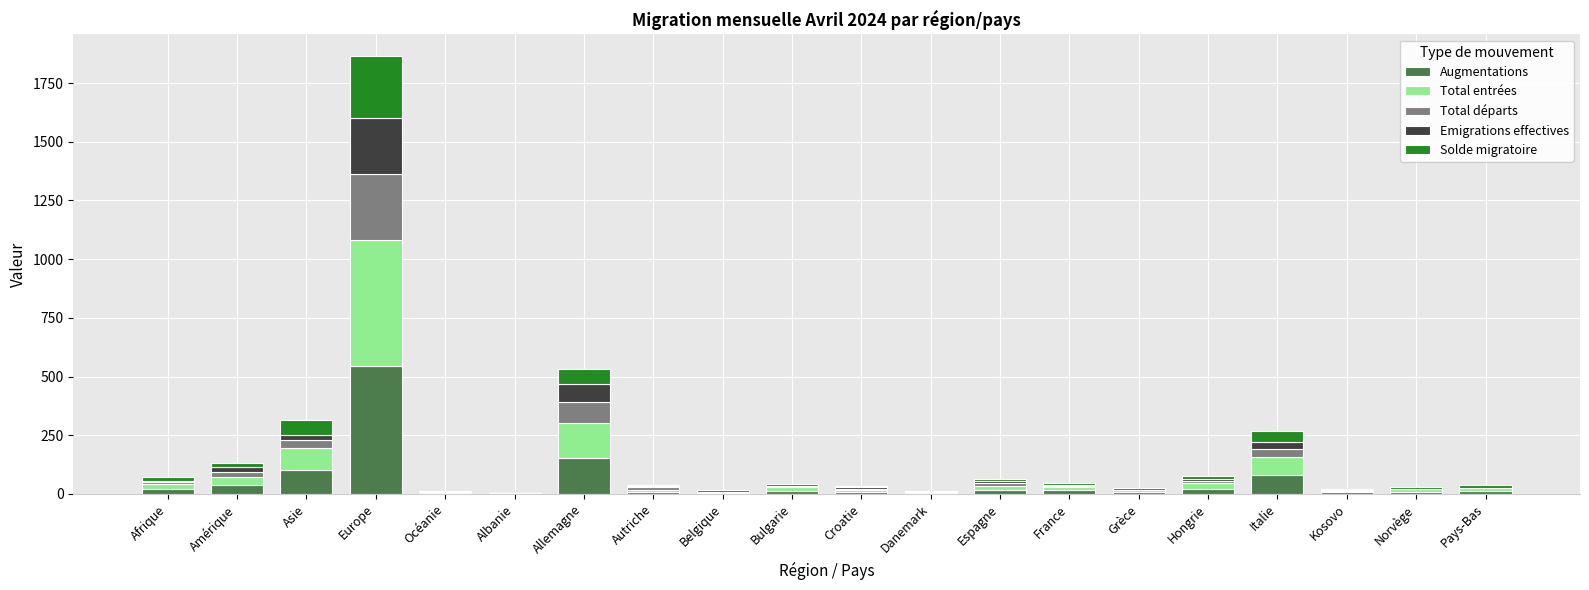

At which category is the sum across all series the highest?

Europe